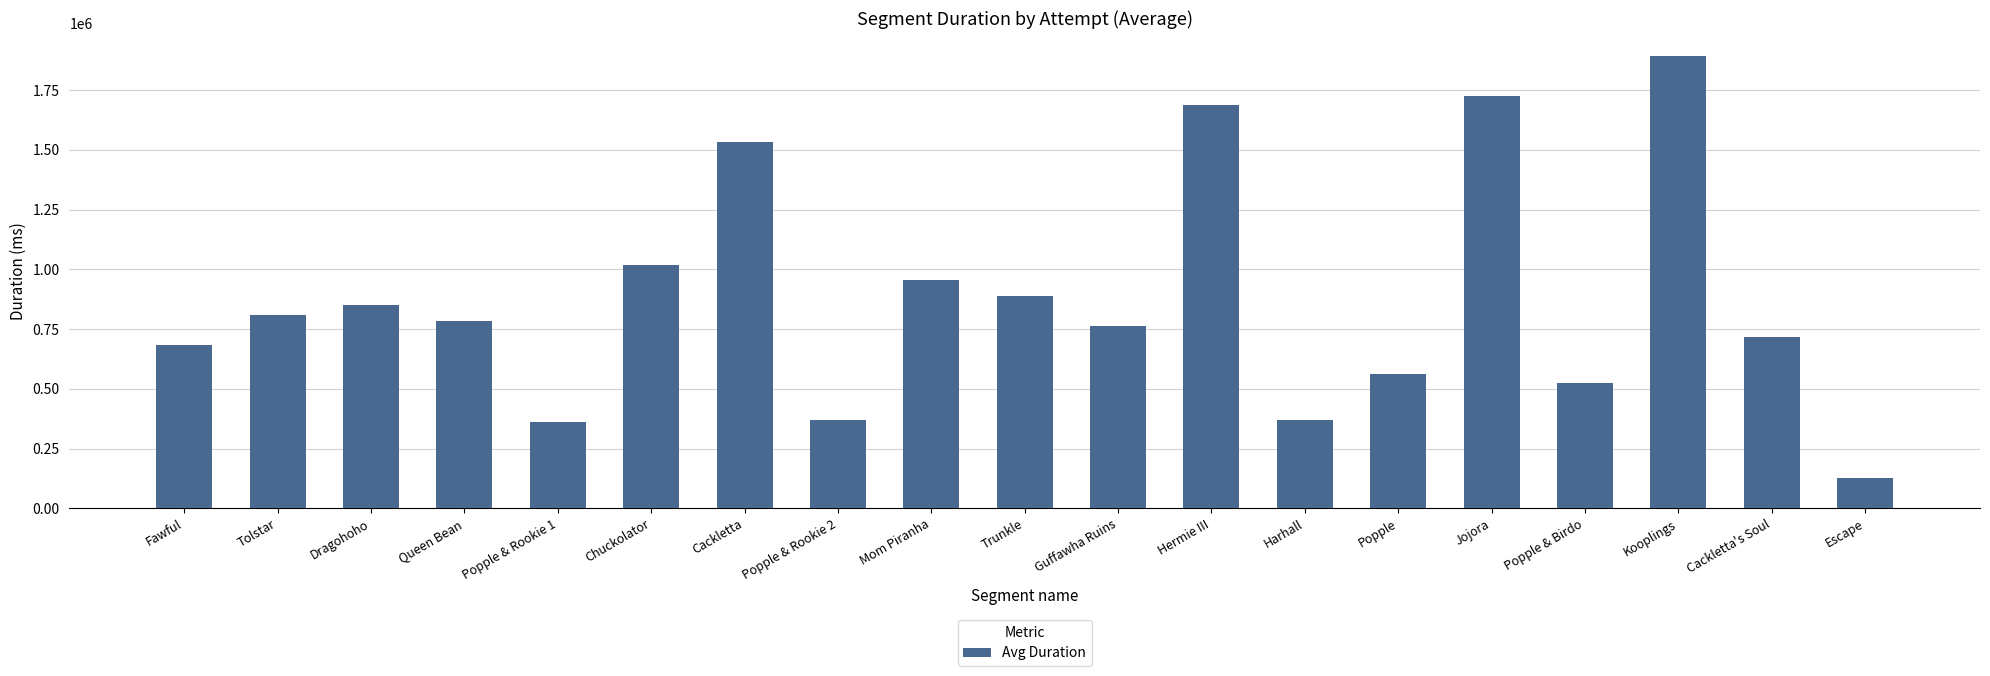

Is it true that the value at Popple is 563470.2?

True